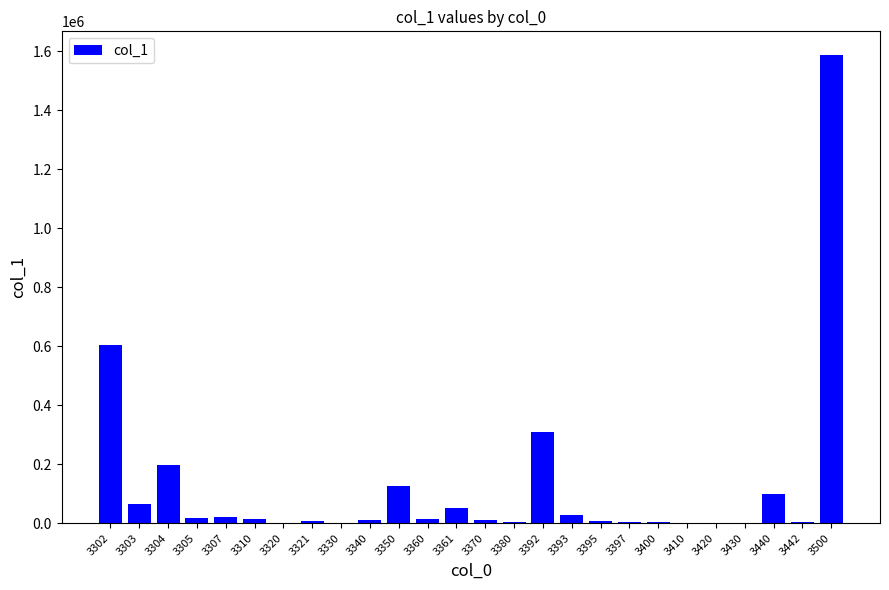

What is the approximate value at 3397?

3264